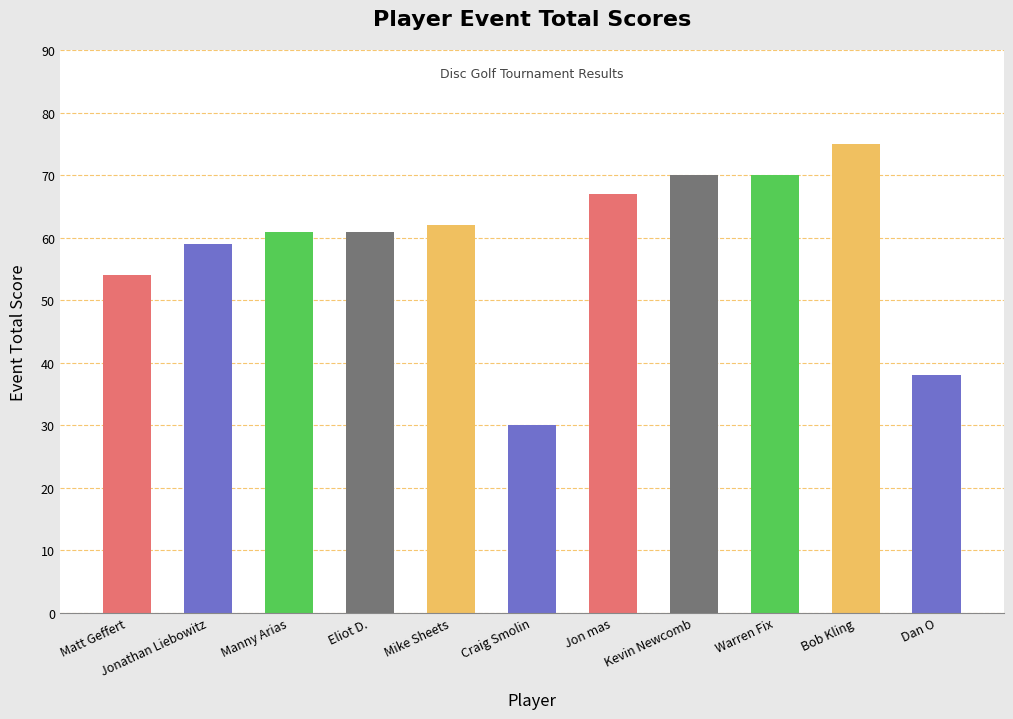

What is the average value?

59